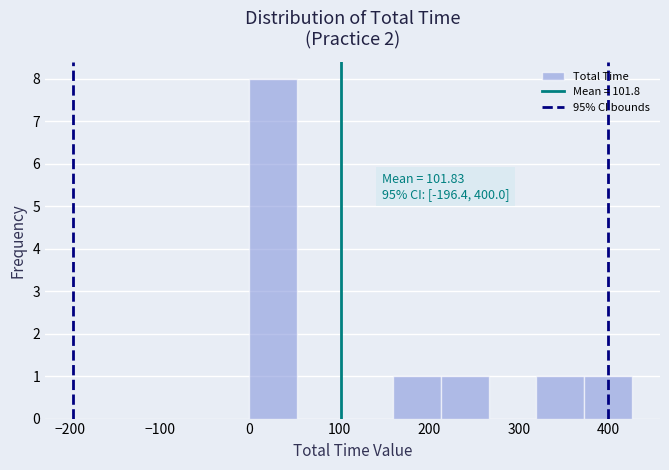

Over which range of the x-axis is the bar tallest?

0 to 50